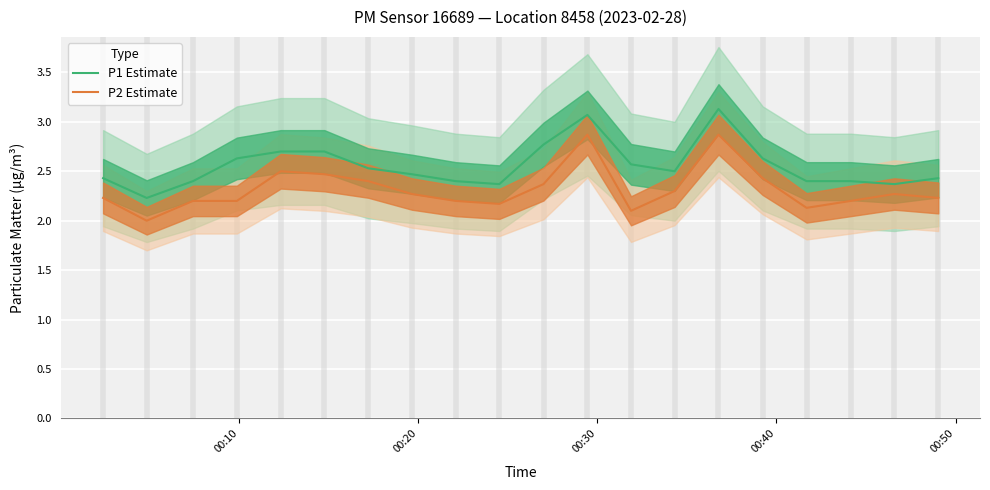

Reading right to left, transcribe all the data shown in this chart.

P1 Estimate: 2.4	2.4	2.4	2.4	2.6	3.1	2.5	2.6	3.1	2.8	2.4	2.4	2.5	2.5	2.7	2.7	2.6	2.4	2.2	2.4
P2 Estimate: 2.2	2.3	2.2	2.1	2.4	2.9	2.3	2.1	2.9	2.4	2.2	2.2	2.3	2.4	2.5	2.5	2.2	2.2	2.0	2.2